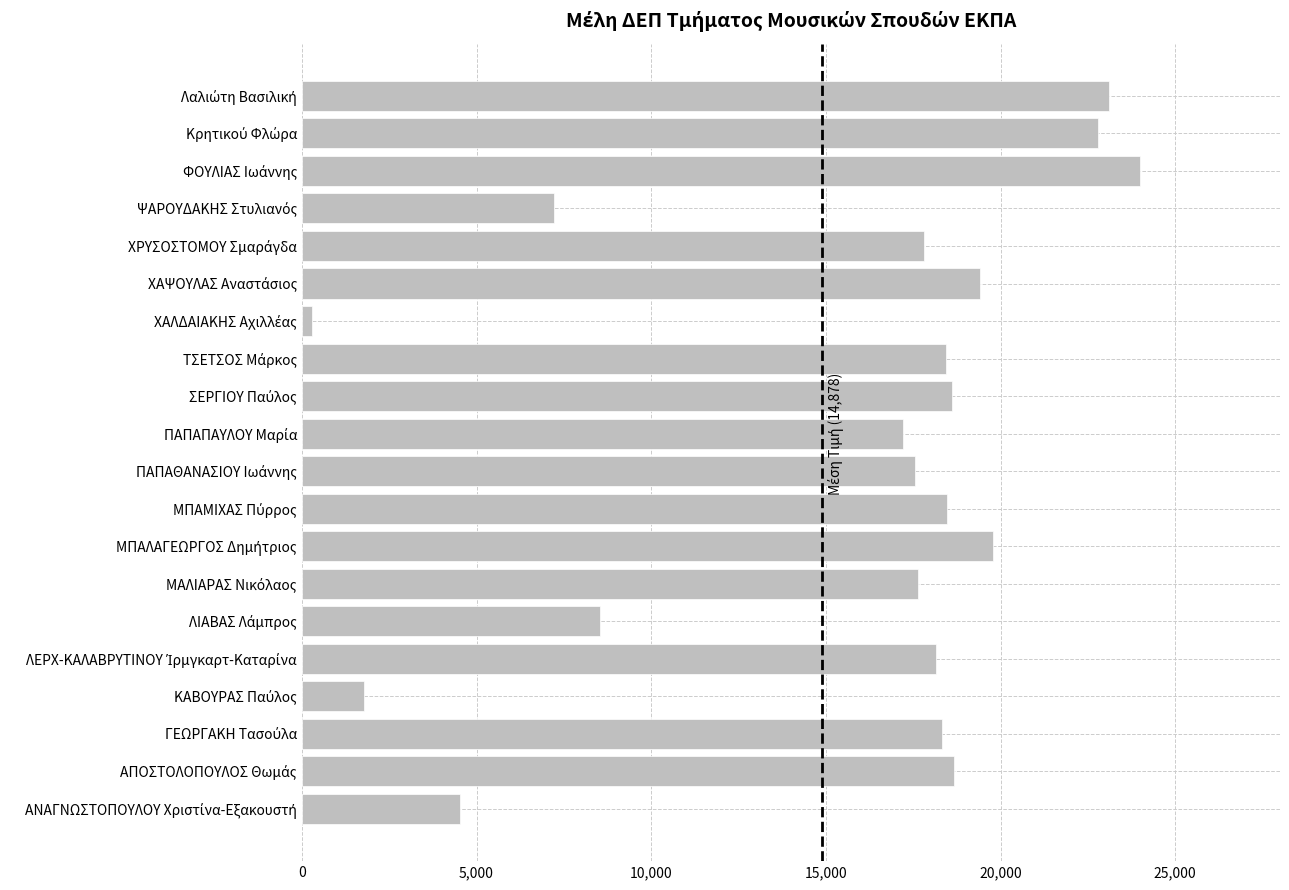

What is the greatest value displayed?

23979